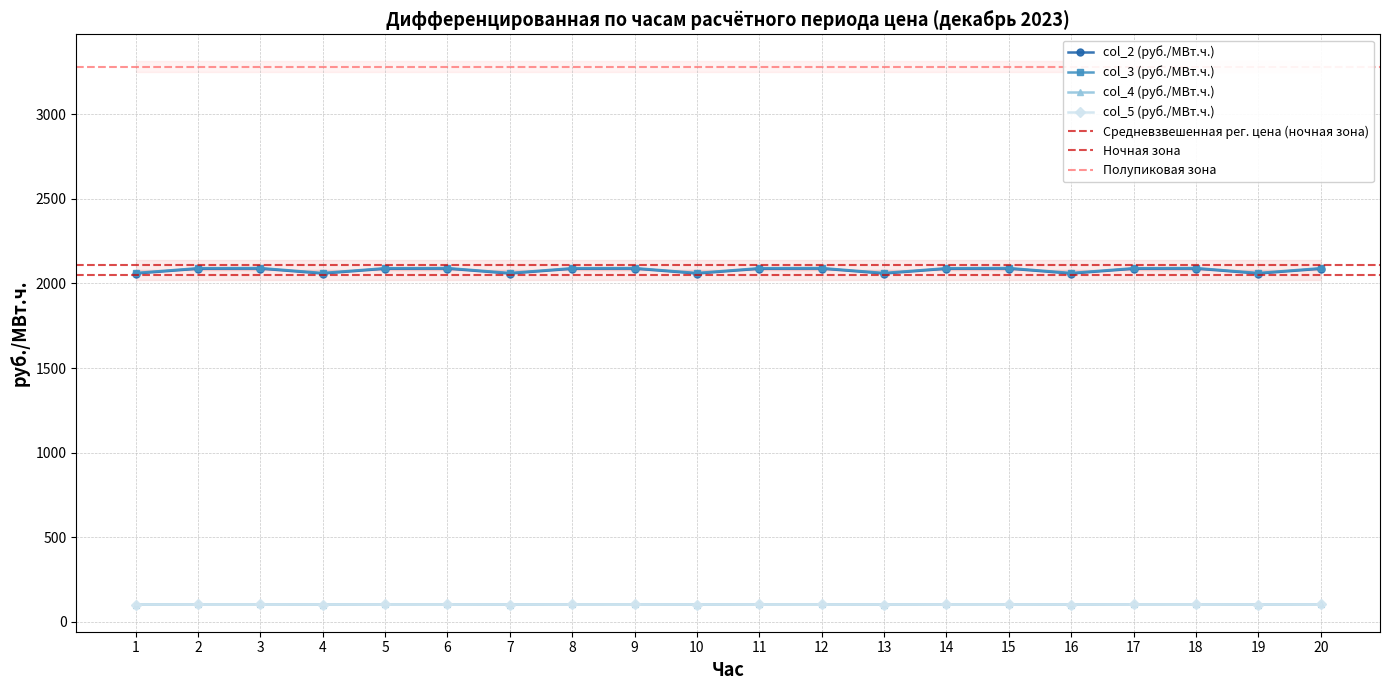

What is the value of the col_4 (руб./МВт.ч.) point at the 11th from the left?

104.3